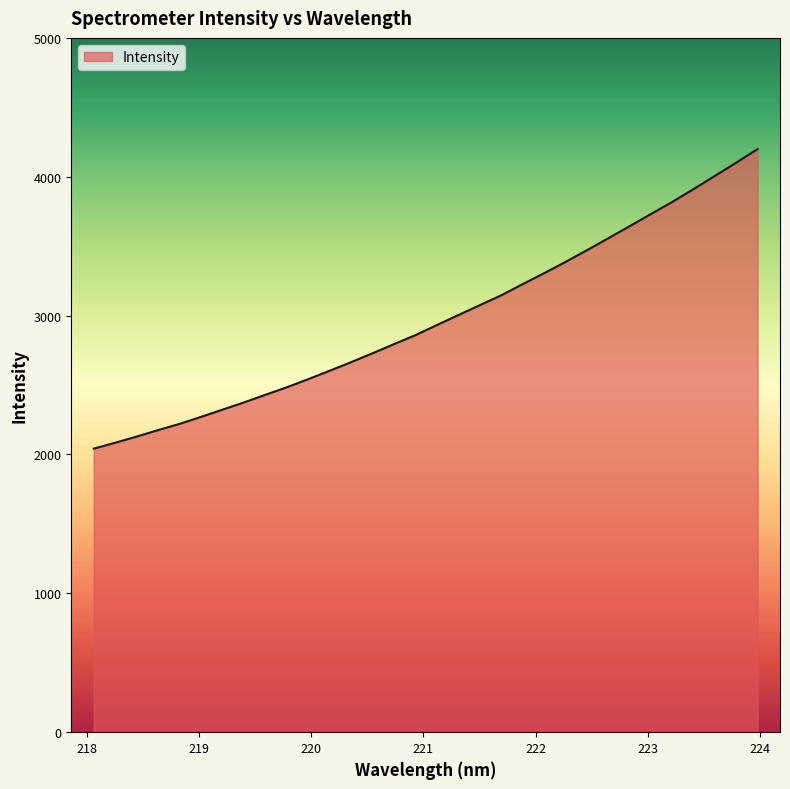

What is the average value?

2975.5